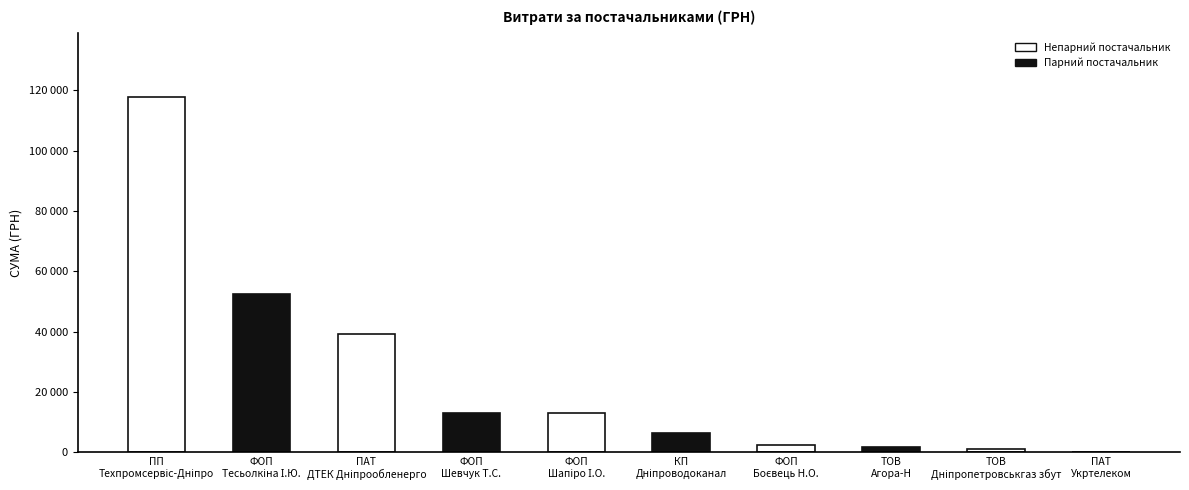

What is the value of the 10th bar from the left?

135.0